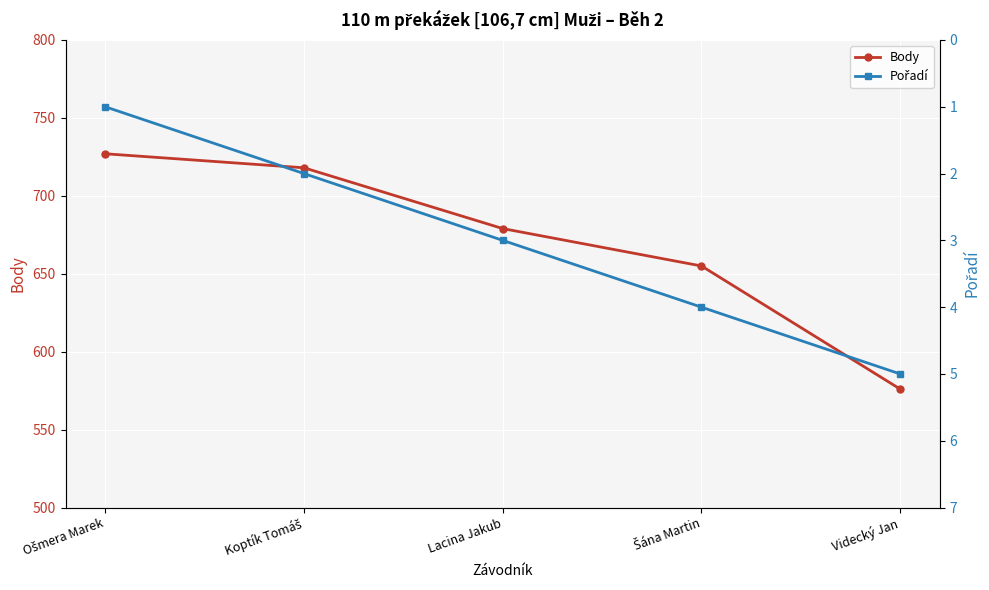

What is the difference between the maximum and second lowest values in the Pořadí series?

3